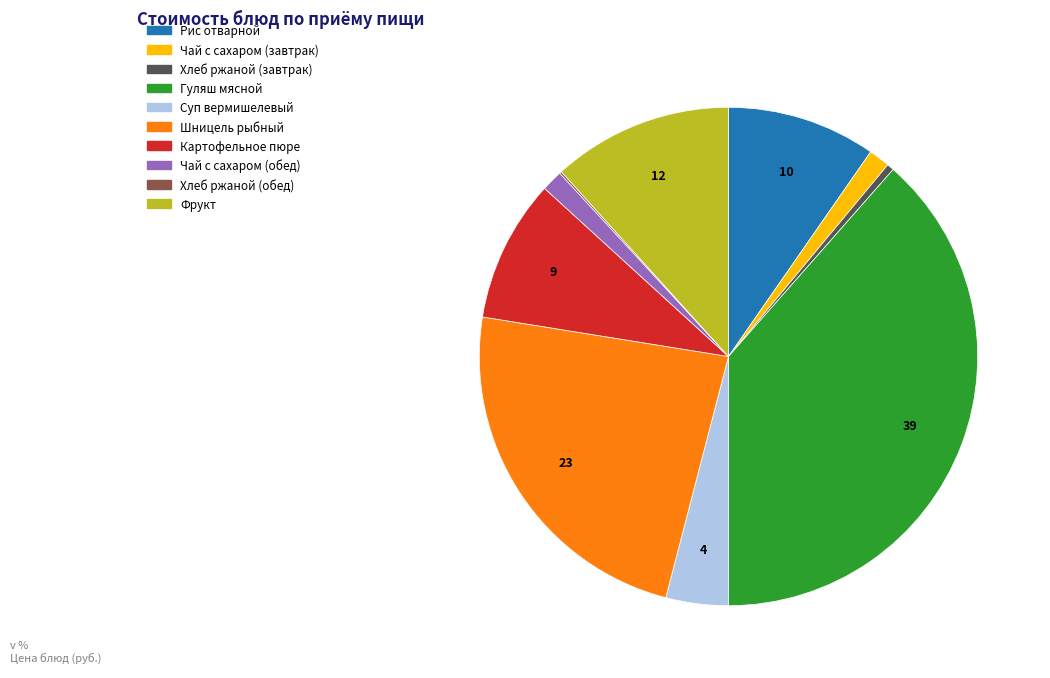

Which category has the biggest portion of the pie?

Гуляш мясной